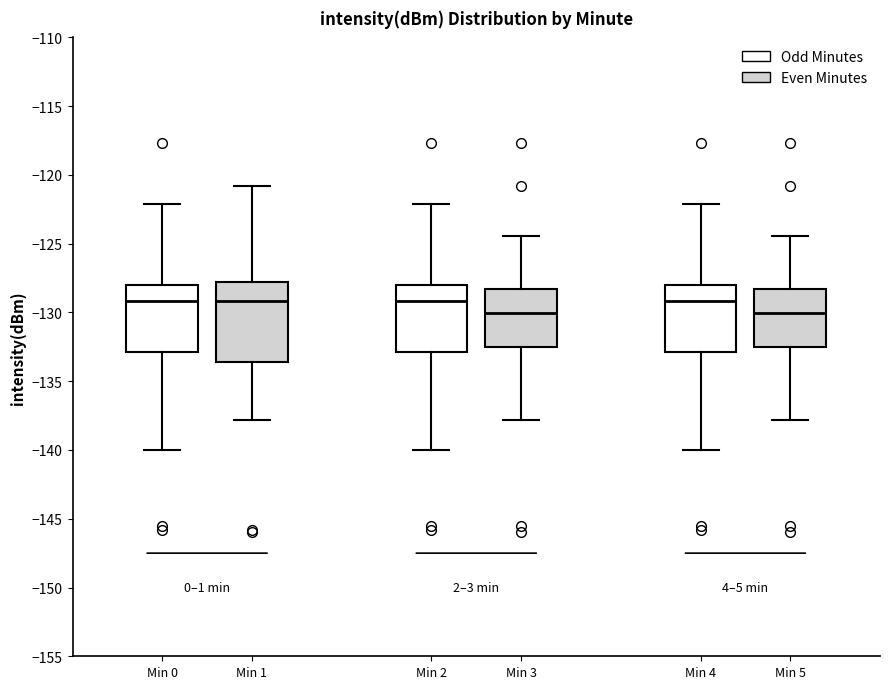

Reading left to right, transcribe this box plot: for each box, give where its median line is, the range the box spans, and where its two whiskers end, as read against the y-axis. The values are not printed on the chart, so give them approximately, as read against the axis.

Min 0: median -129.0, box -133.0 to -128.0, whiskers -140.0 to -122.0
Min 1: median -129.0, box -133.5 to -128.0, whiskers -138.0 to -121.0
Min 2: median -129.0, box -133.0 to -128.0, whiskers -140.0 to -122.0
Min 3: median -130.0, box -132.5 to -128.5, whiskers -138.0 to -124.5
Min 4: median -129.0, box -133.0 to -128.0, whiskers -140.0 to -122.0
Min 5: median -130.0, box -132.5 to -128.5, whiskers -138.0 to -124.5